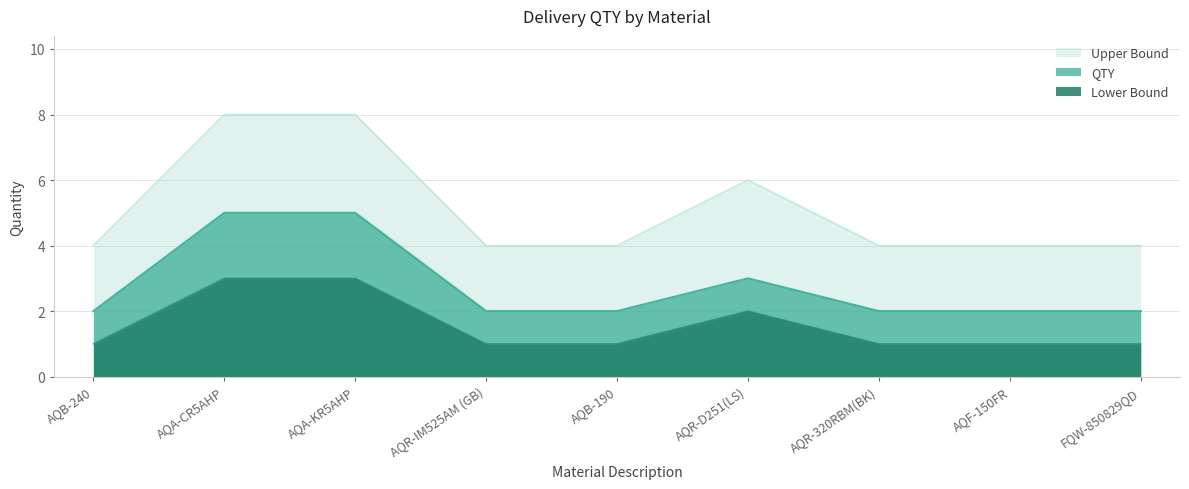

True or false: Upper Bound and QTY intersect in this chart.

False